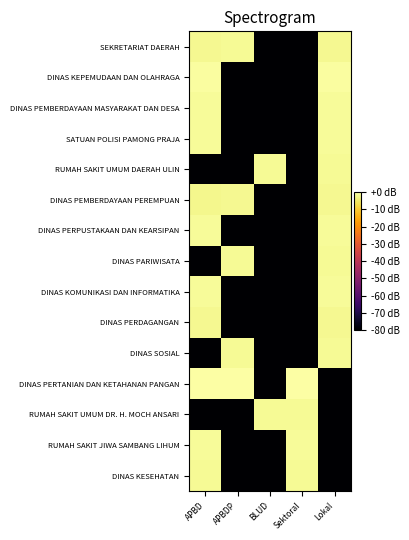

List the series in order of their peak value, highest first.

DINAS PERTANIAN DAN KETAHANAN PANGAN, DINAS KEPEMUDAAN DAN OLAHRAGA, SATUAN POLISI PAMONG PRAJA, RUMAH SAKIT JIWA SAMBANG LIHUM, DINAS PERPUSTAKAAN DAN KEARSIPAN, DINAS KOMUNIKASI DAN INFORMATIKA, DINAS PEMBERDAYAAN MASYARAKAT DAN DESA, DINAS KESEHATAN, RUMAH SAKIT UMUM DR. H. MOCH ANSARI, DINAS SOSIAL, DINAS PARIWISATA, RUMAH SAKIT UMUM DAERAH ULIN, SEKRETARIAT DAERAH, DINAS PEMBERDAYAAN PEREMPUAN, DINAS PERDAGANGAN